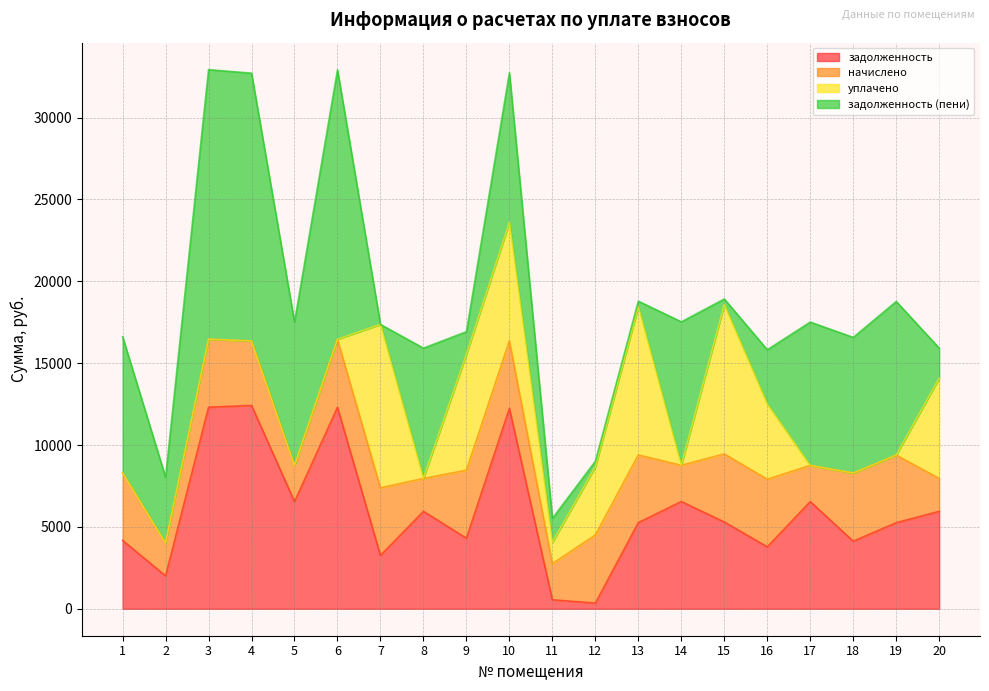

What are all the series names shown in the legend?

задолженность, начислено, уплачено, задолженность (пени)